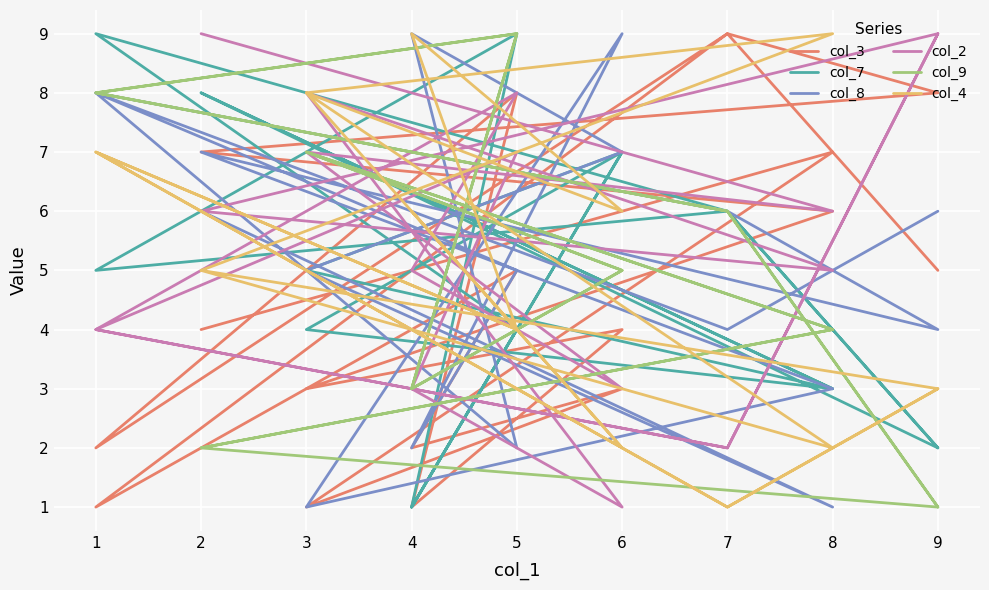

What are all the series names shown in the legend?

col_3, col_7, col_8, col_2, col_9, col_4